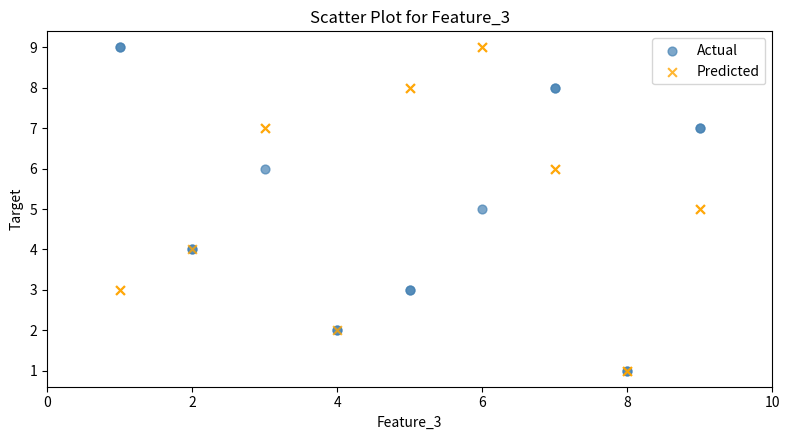

What are all the series names shown in the legend?

Actual, Predicted